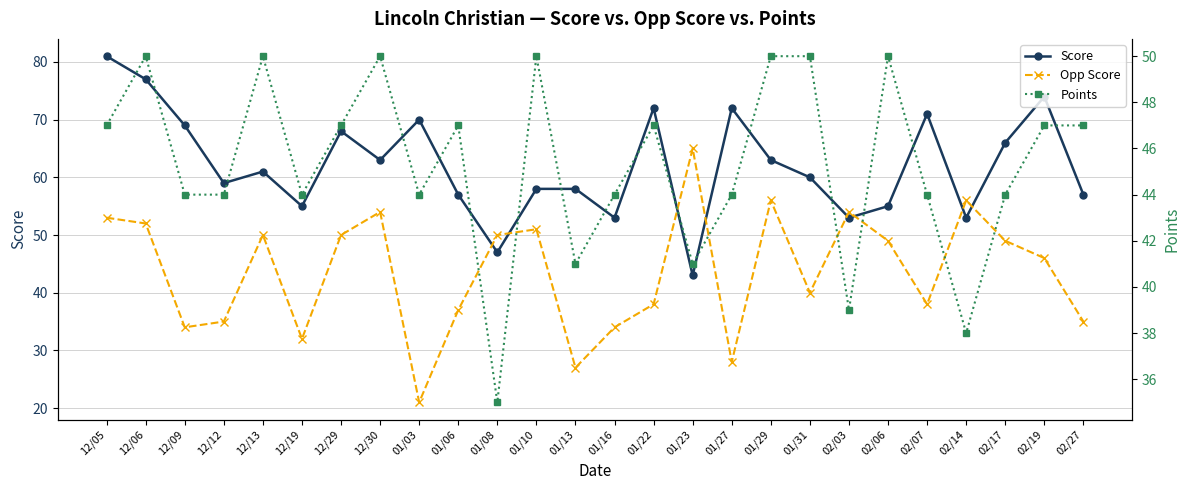

True or false: Points and Score cross at least once.

False